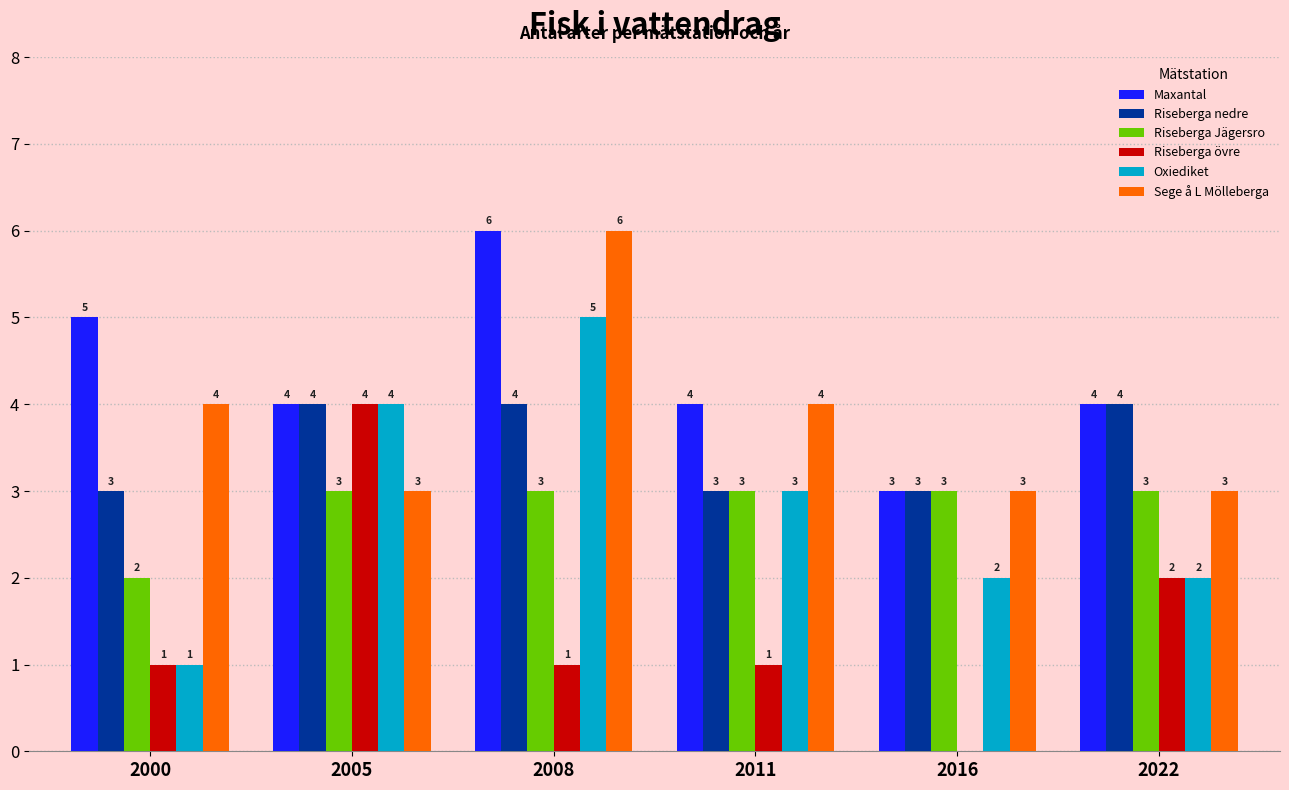

Which category has the highest value across all series?

2008